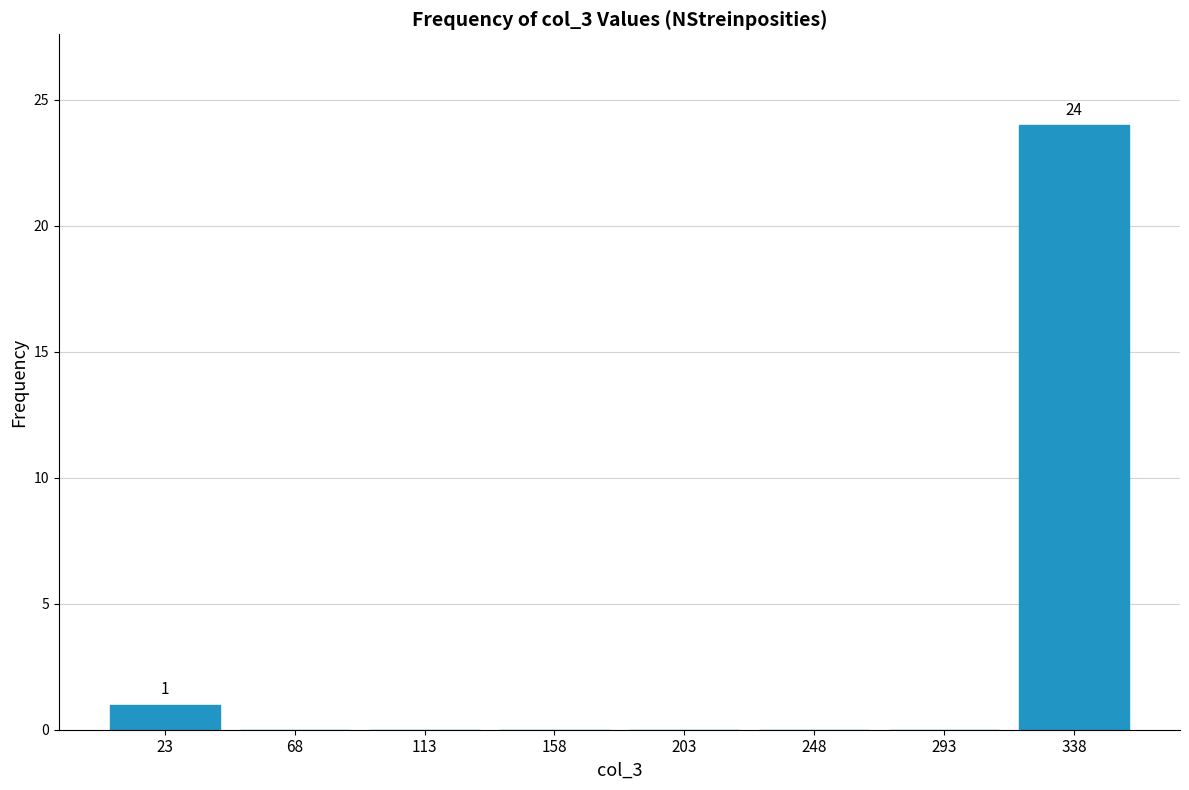

Which range on the x-axis has the tallest bar?

315 to 360